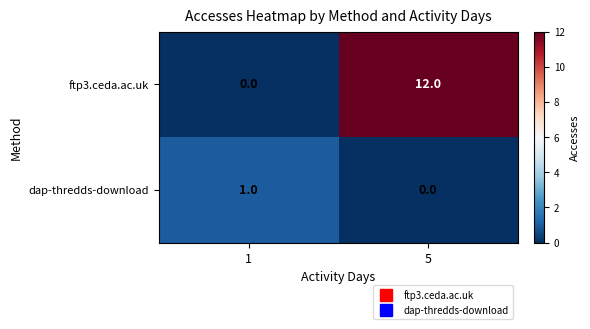

How many data points in ftp3.ceda.ac.uk are less than 12?

1